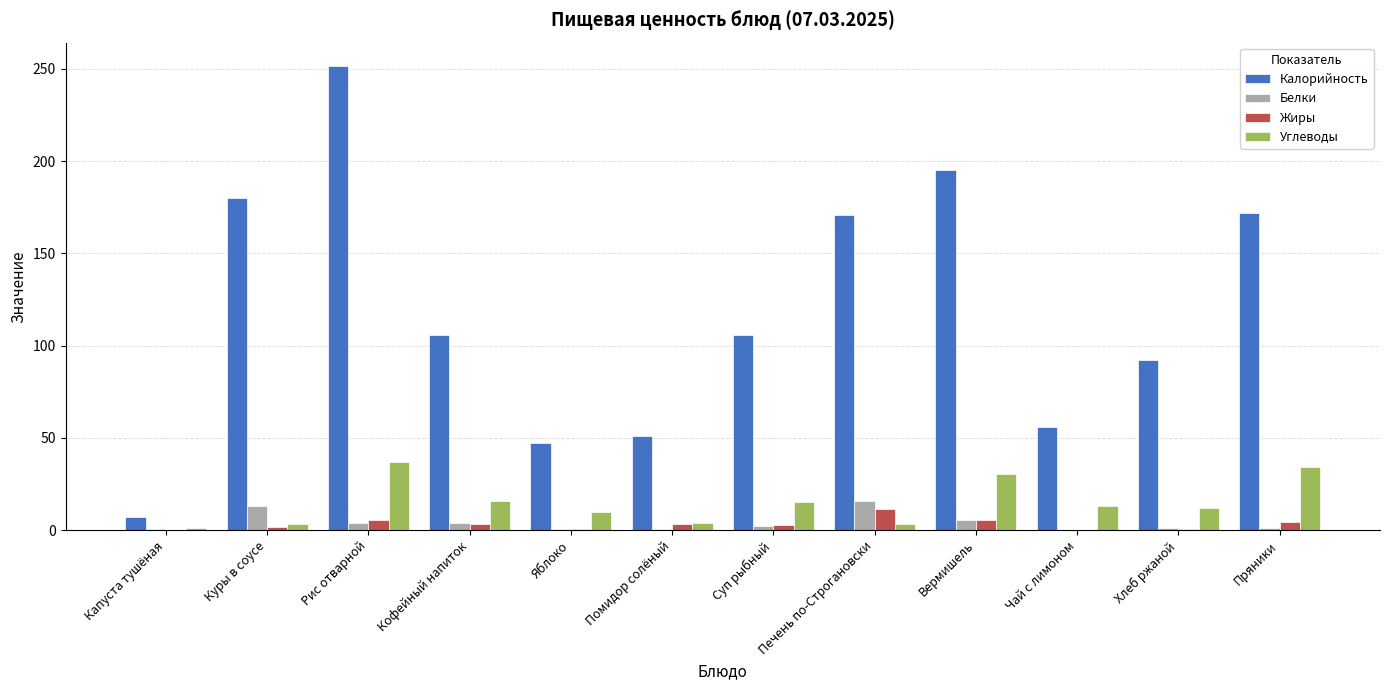

At which category is the sum across all series the highest?

Рис отварной